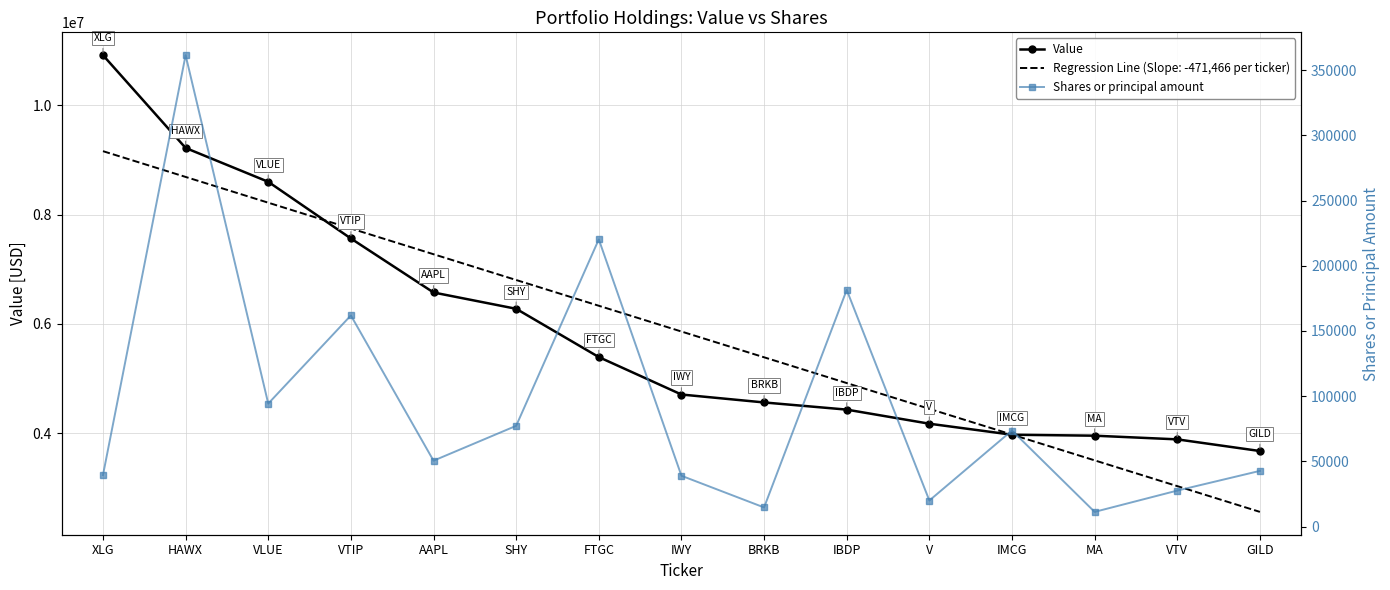

What is the difference between the highest and lowest values at IWY?

4668961